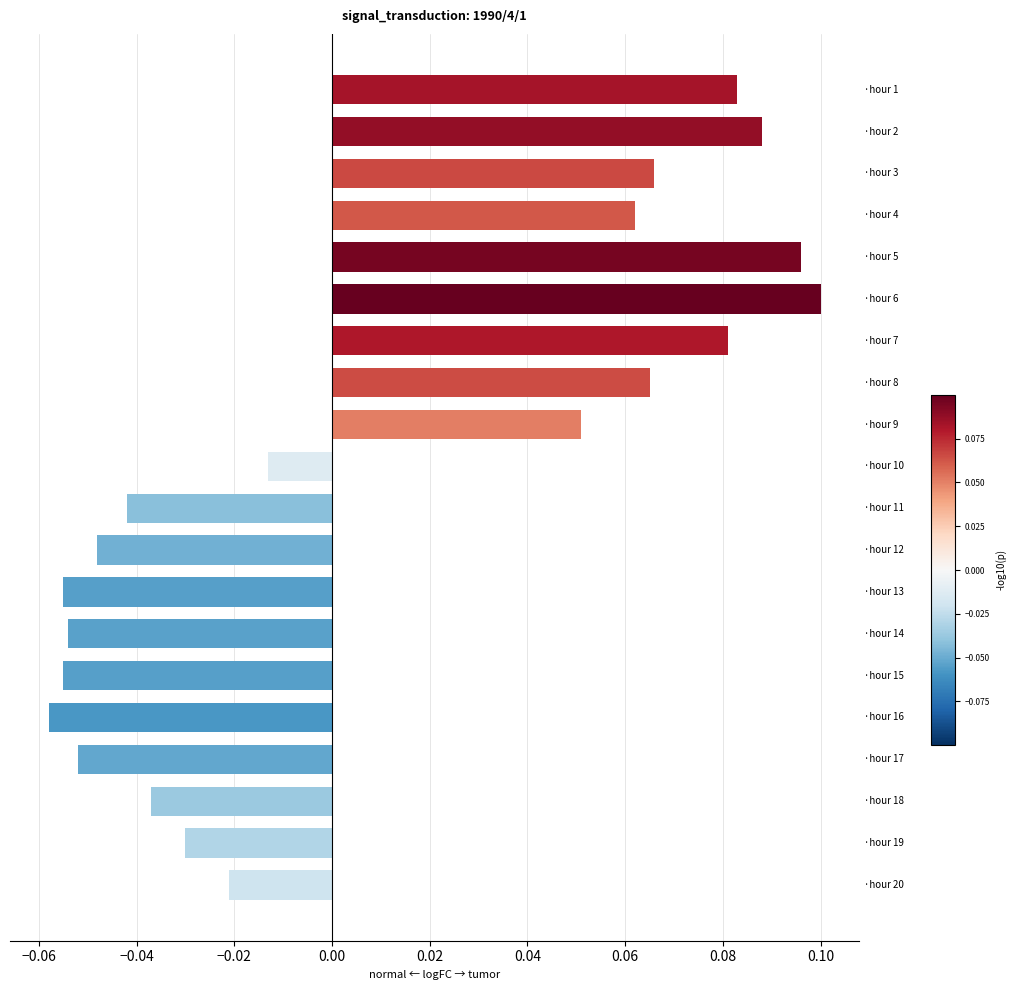

Does the chart contain any negative values?

Yes